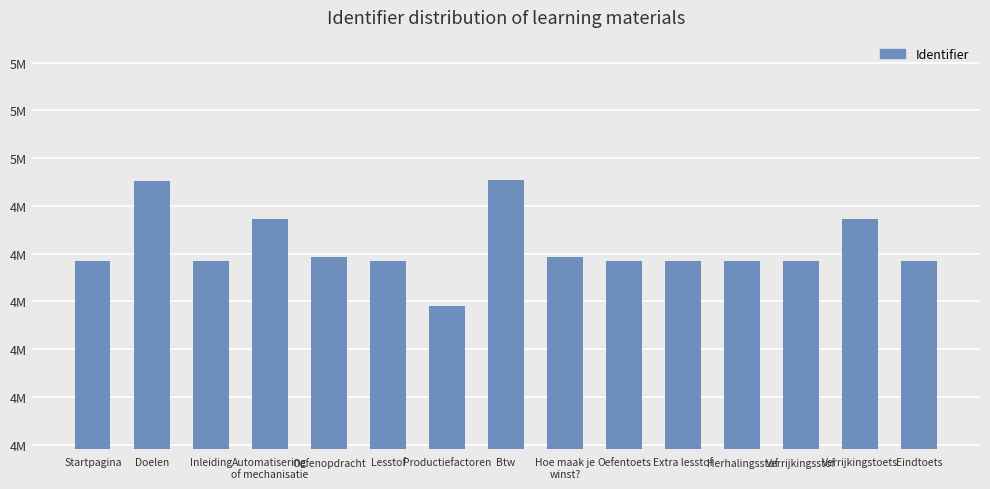

What position from the right is Productiefactoren?

9